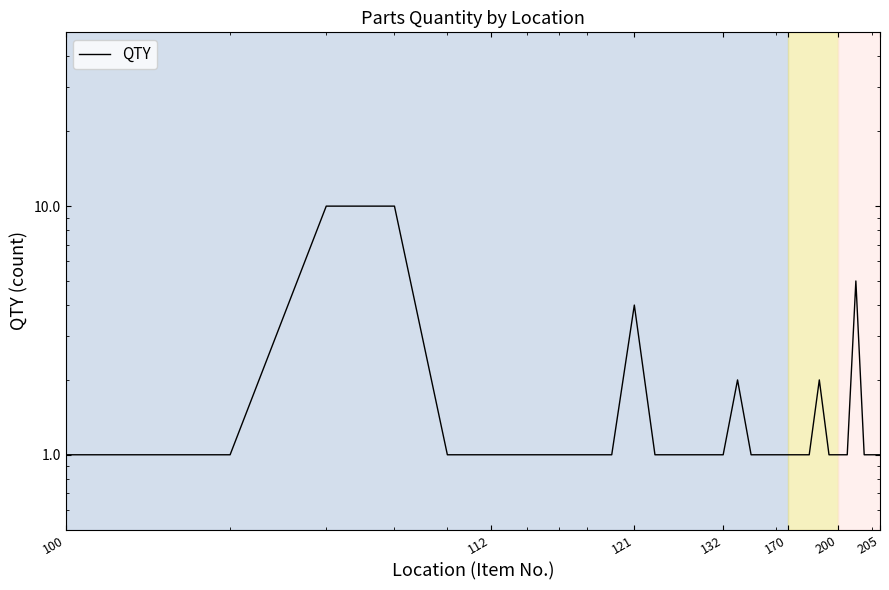

At which category does the chart reach its minimum across all series?

100